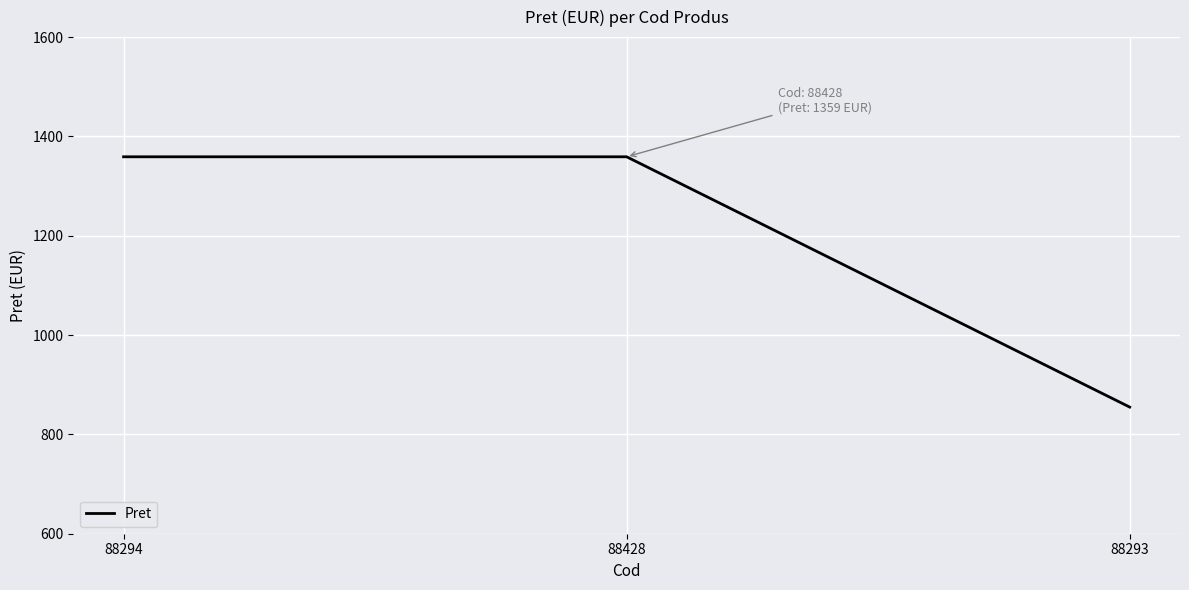

Which has a higher value, 88293 or 88428?

88428